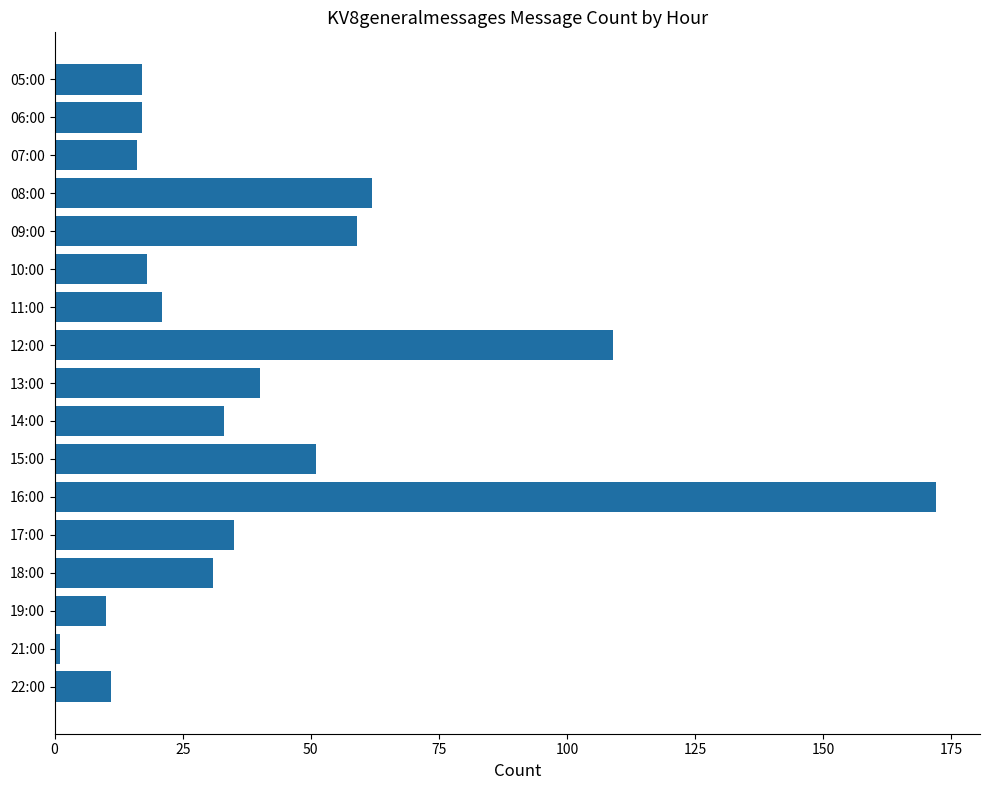

What is the difference between the maximum and minimum values?

171